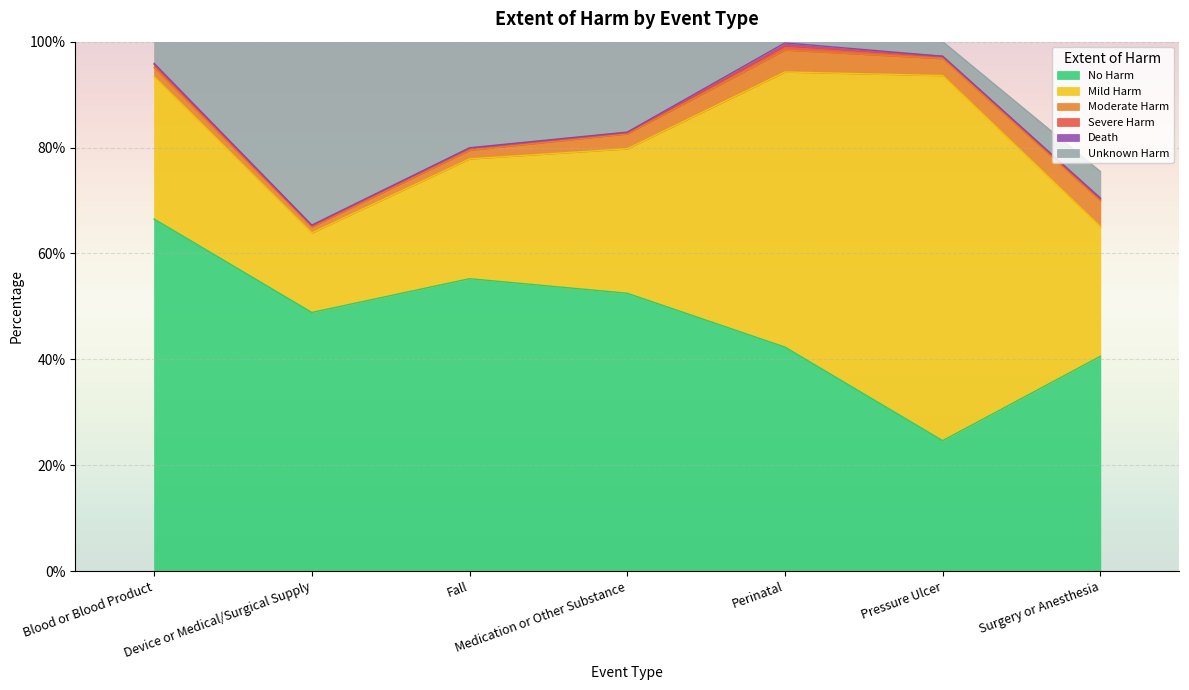

What are all the series names shown in the legend?

No Harm, Mild Harm, Moderate Harm, Severe Harm, Death, Unknown Harm